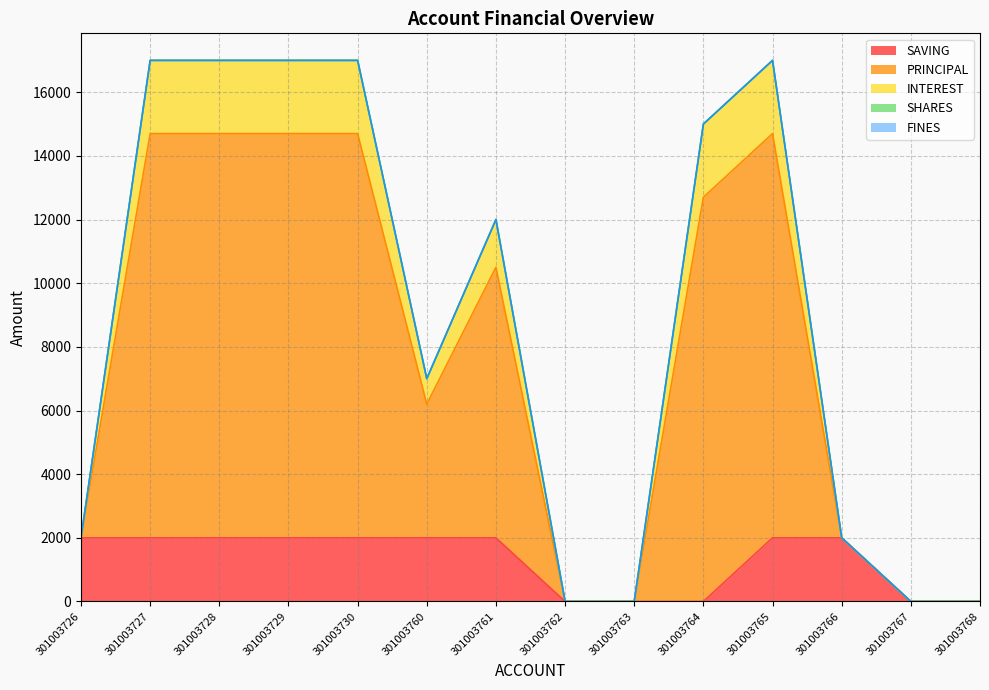

Rank the series at 301003726 from highest to lowest value.

SAVING, PRINCIPAL, INTEREST